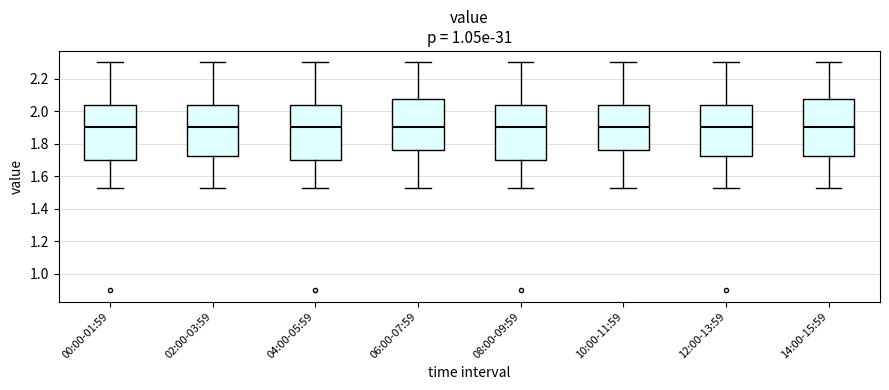

Reading left to right, read every box against the y-axis: the position of its median line, the range the box covers, and the ends of its whiskers. The values are not printed on the chart, so give them approximately, as read against the axis.

00:00-01:59: median 1.90, box 1.70 to 2.04, whiskers 1.54 to 2.30
02:00-03:59: median 1.90, box 1.72 to 2.04, whiskers 1.54 to 2.30
04:00-05:59: median 1.90, box 1.70 to 2.04, whiskers 1.54 to 2.30
06:00-07:59: median 1.90, box 1.76 to 2.08, whiskers 1.54 to 2.30
08:00-09:59: median 1.90, box 1.70 to 2.04, whiskers 1.54 to 2.30
10:00-11:59: median 1.90, box 1.76 to 2.04, whiskers 1.54 to 2.30
12:00-13:59: median 1.90, box 1.72 to 2.04, whiskers 1.54 to 2.30
14:00-15:59: median 1.90, box 1.72 to 2.08, whiskers 1.54 to 2.30